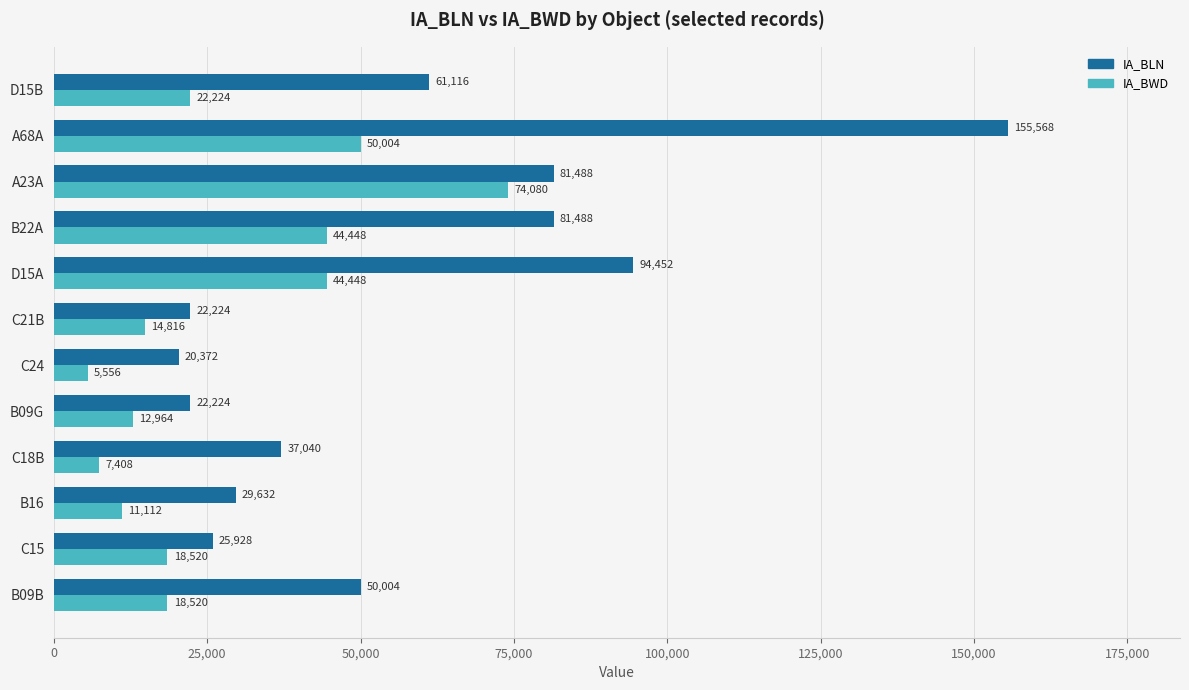

Which series has the widest spread of values?

IA_BLN